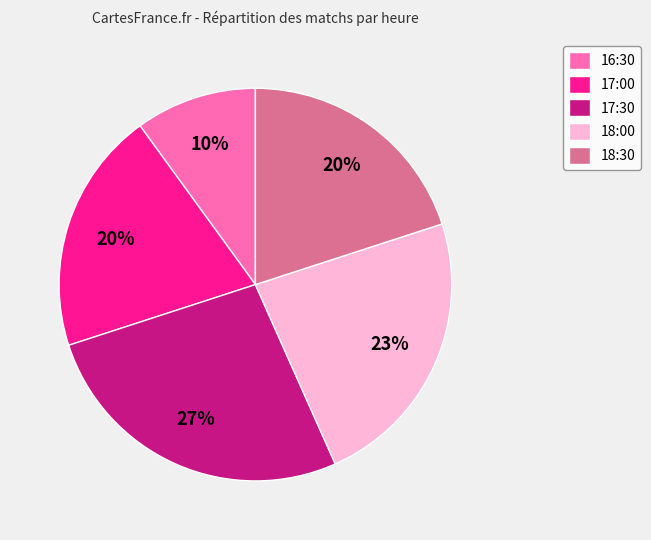

True or false: 17:30 accounts for 33% of the total.

False